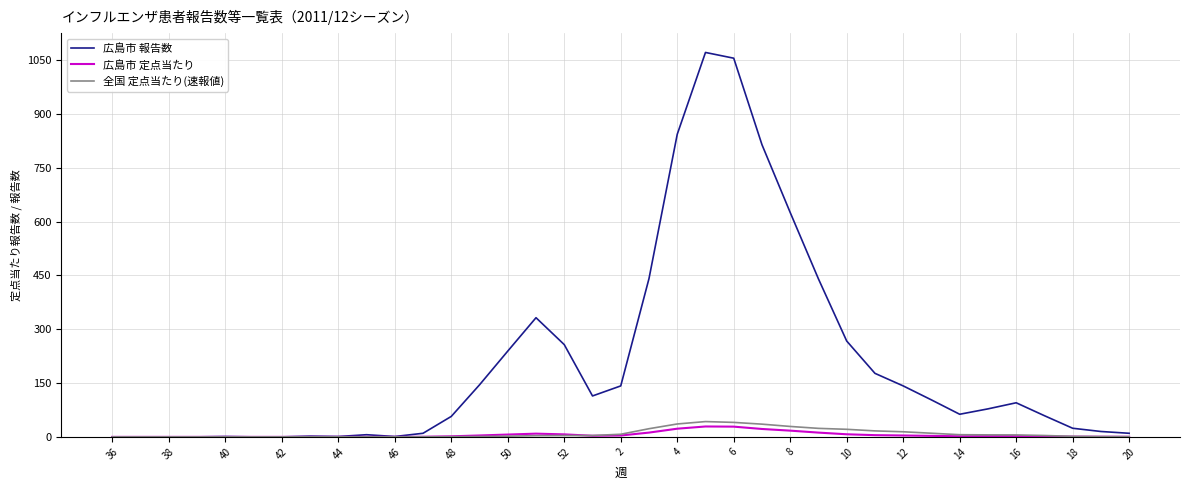

How many values in the 全国 定点当たり(速報値) series exceed 3?

19